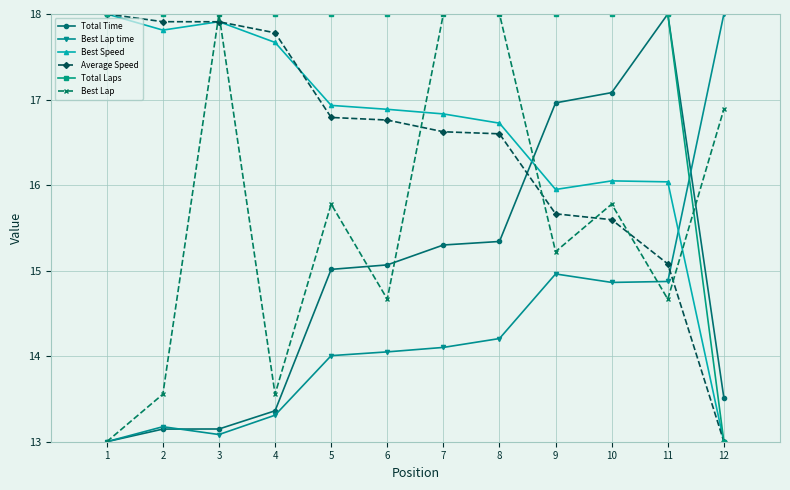

How many lines are shown in the chart?

6